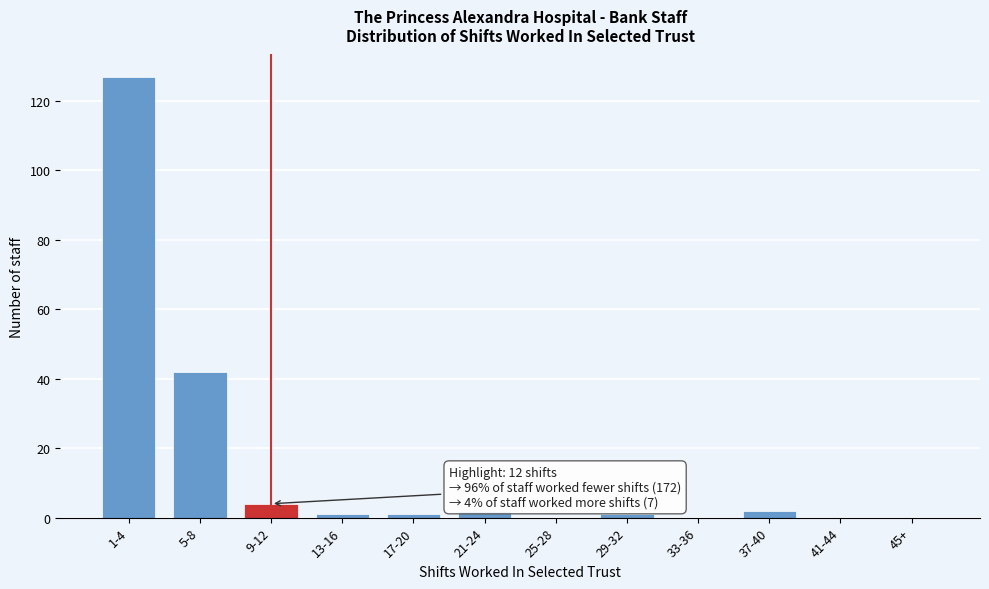

Reading left to right, transcribe all the data shown in this chart.

1-4=127	5-8=42	9-12=4	13-16=1	17-20=1	21-24=2	25-28=0	29-32=1	33-36=0	37-40=2	41-44=0	45+=0